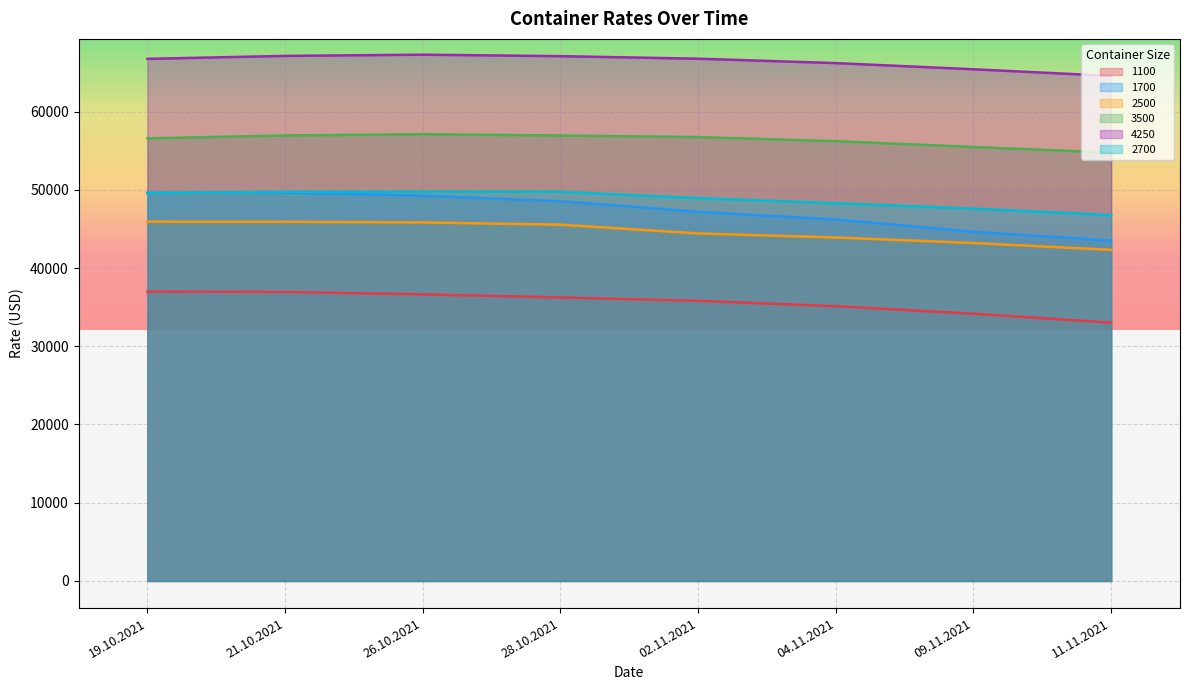

True or false: 4250 and 3500 cross at least once.

False